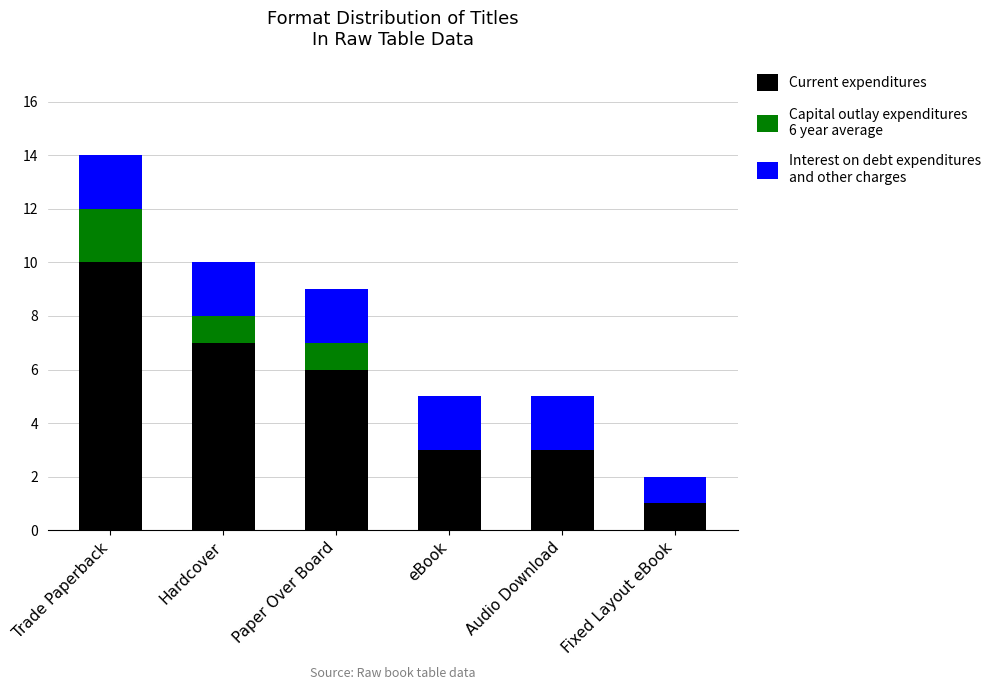

What is the total value across all series at Paper Over Board?

9